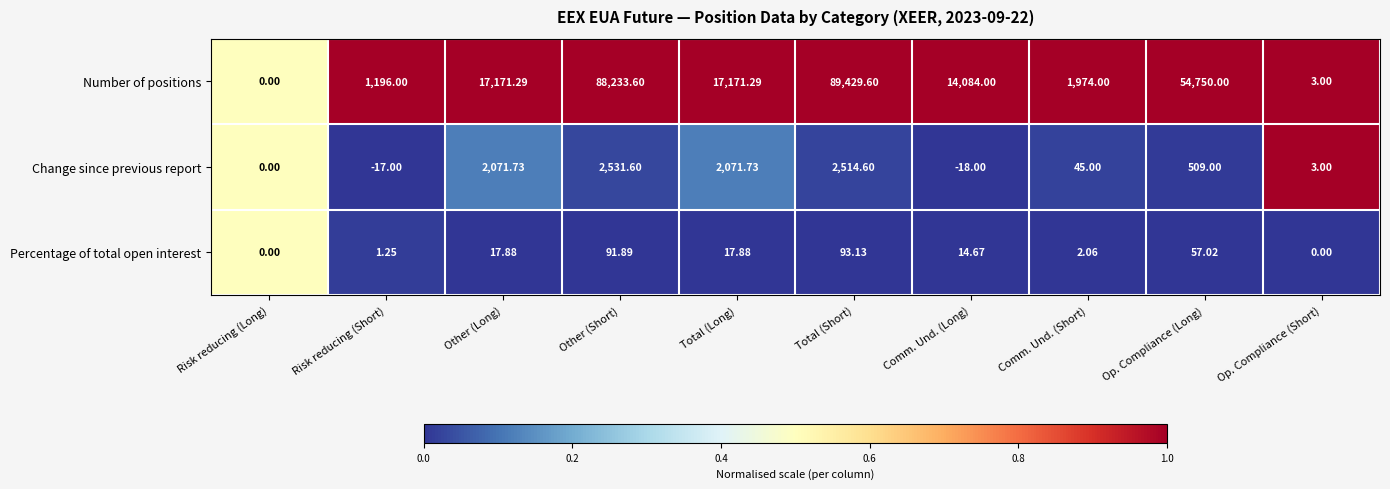

Count the number of categories in the chart.

10